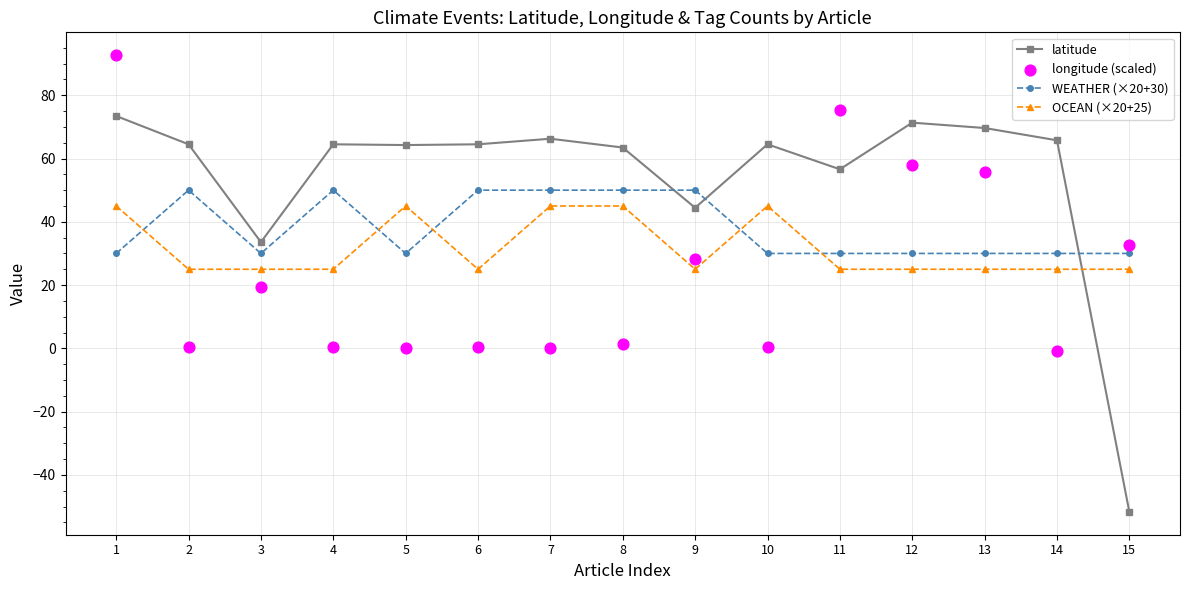

At which category is the sum across all series the highest?

1